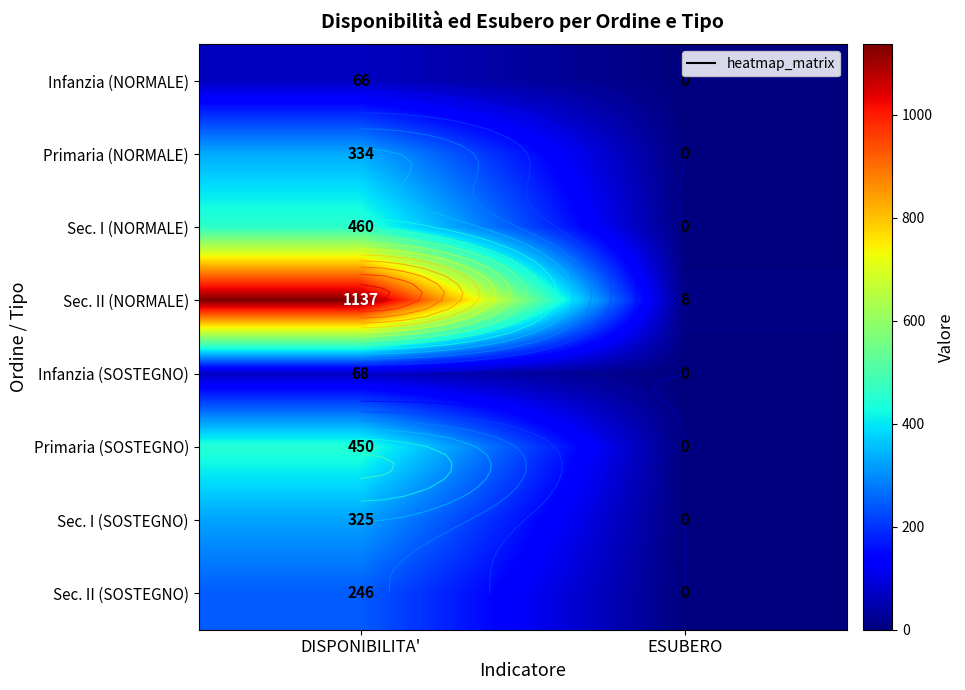

Which category has the lowest value in the Infanzia (NORMALE) series?

ESUBERO